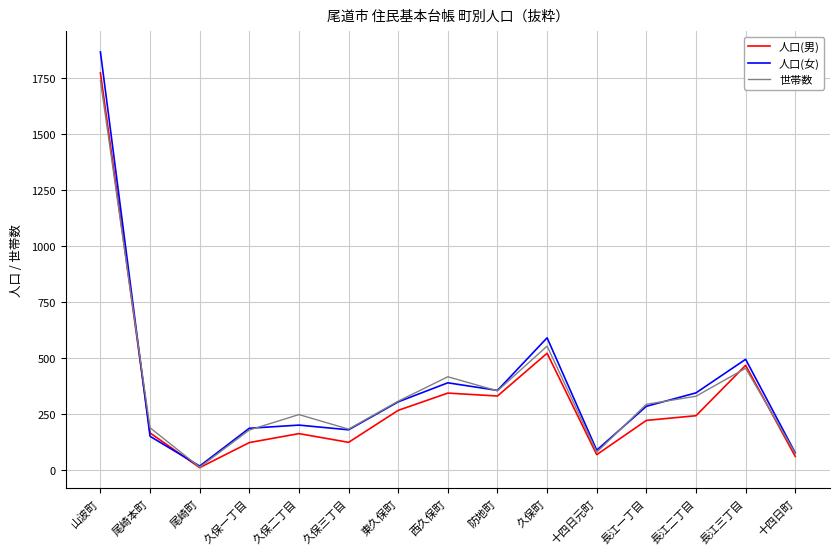

Which series has the widest spread of values?

人口(女)